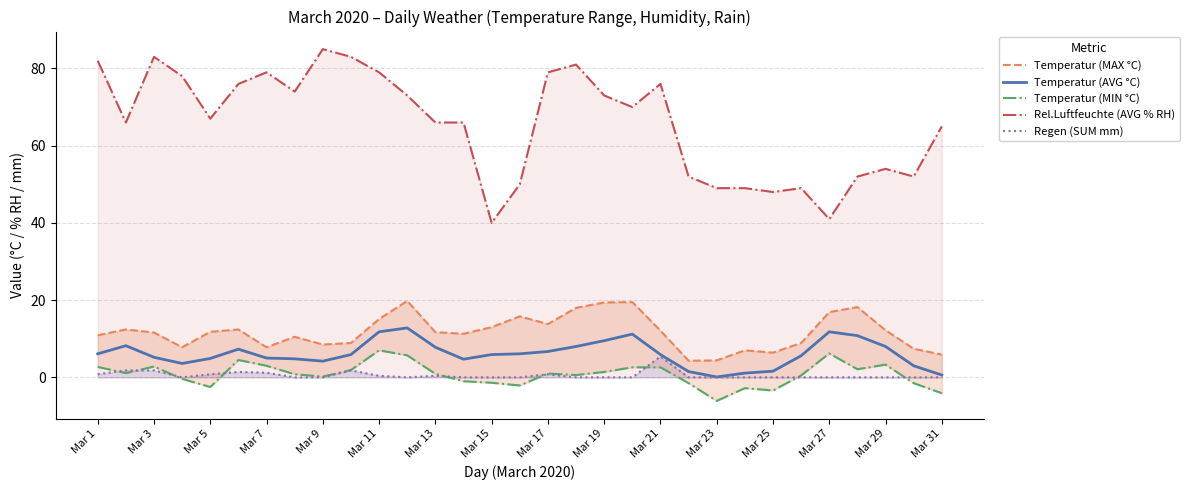

How many categories are shown in the chart?

31